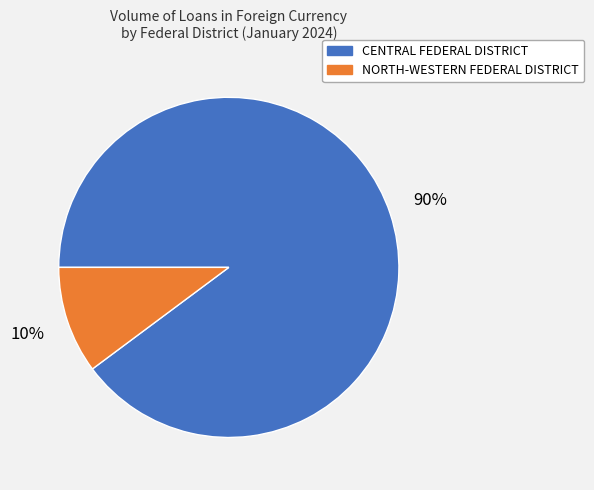

Is there a majority slice in this chart?

Yes